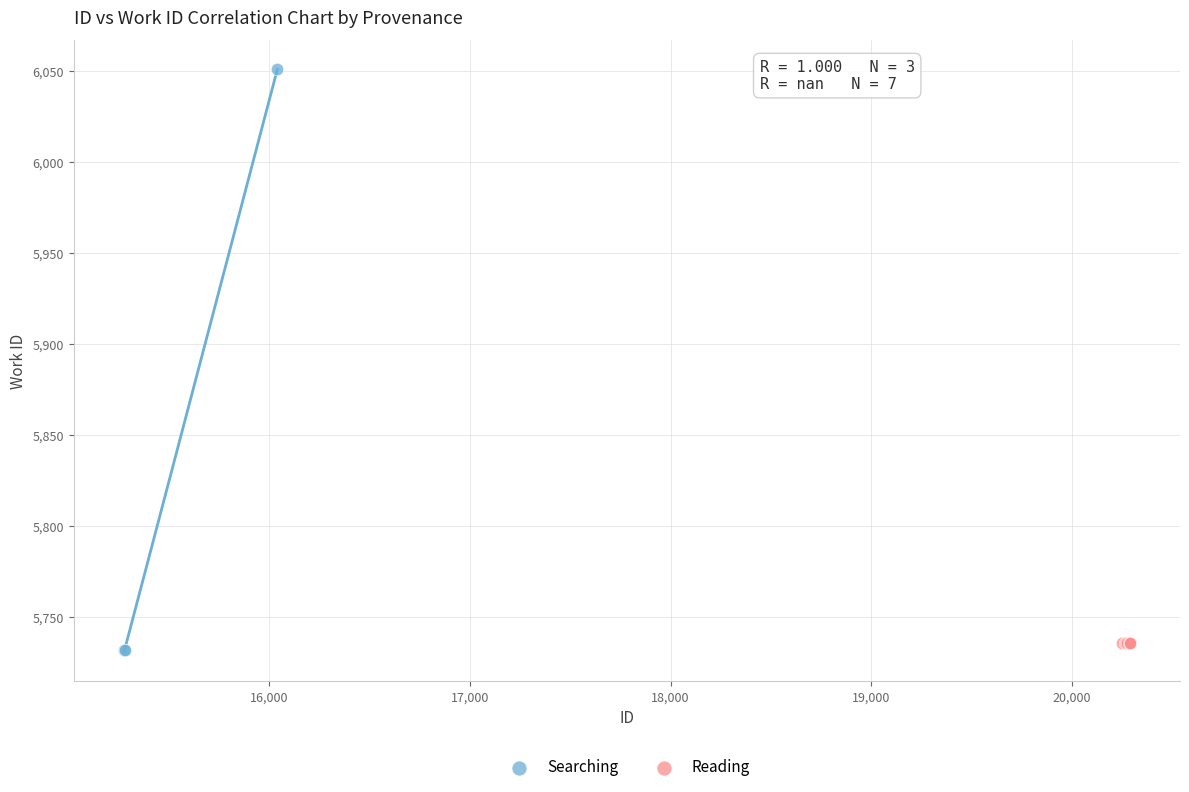

Which series contains the highest Y value?

Searching